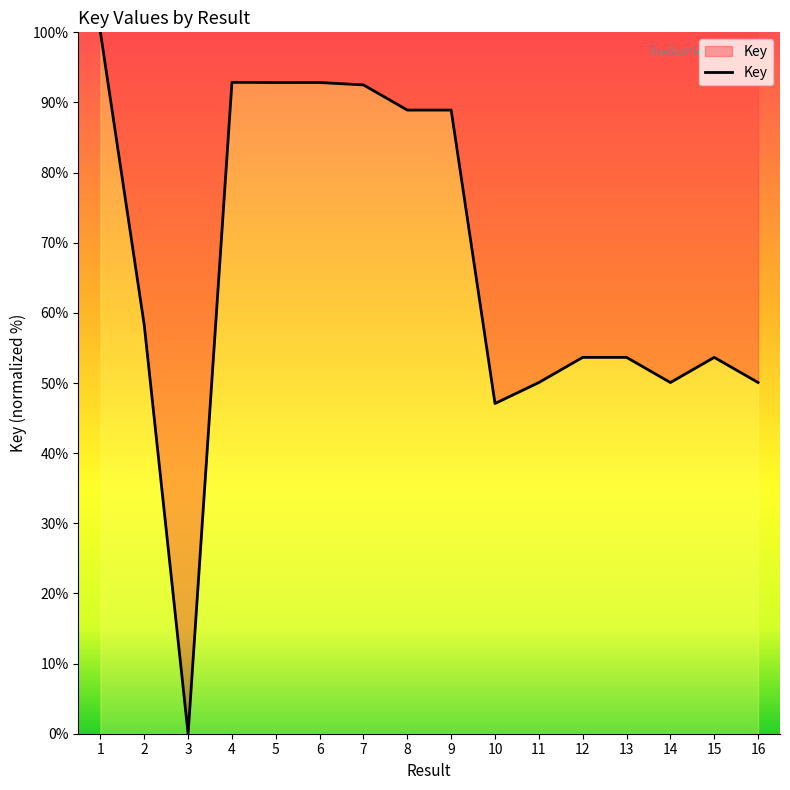

Count the number of categories in the chart.

16